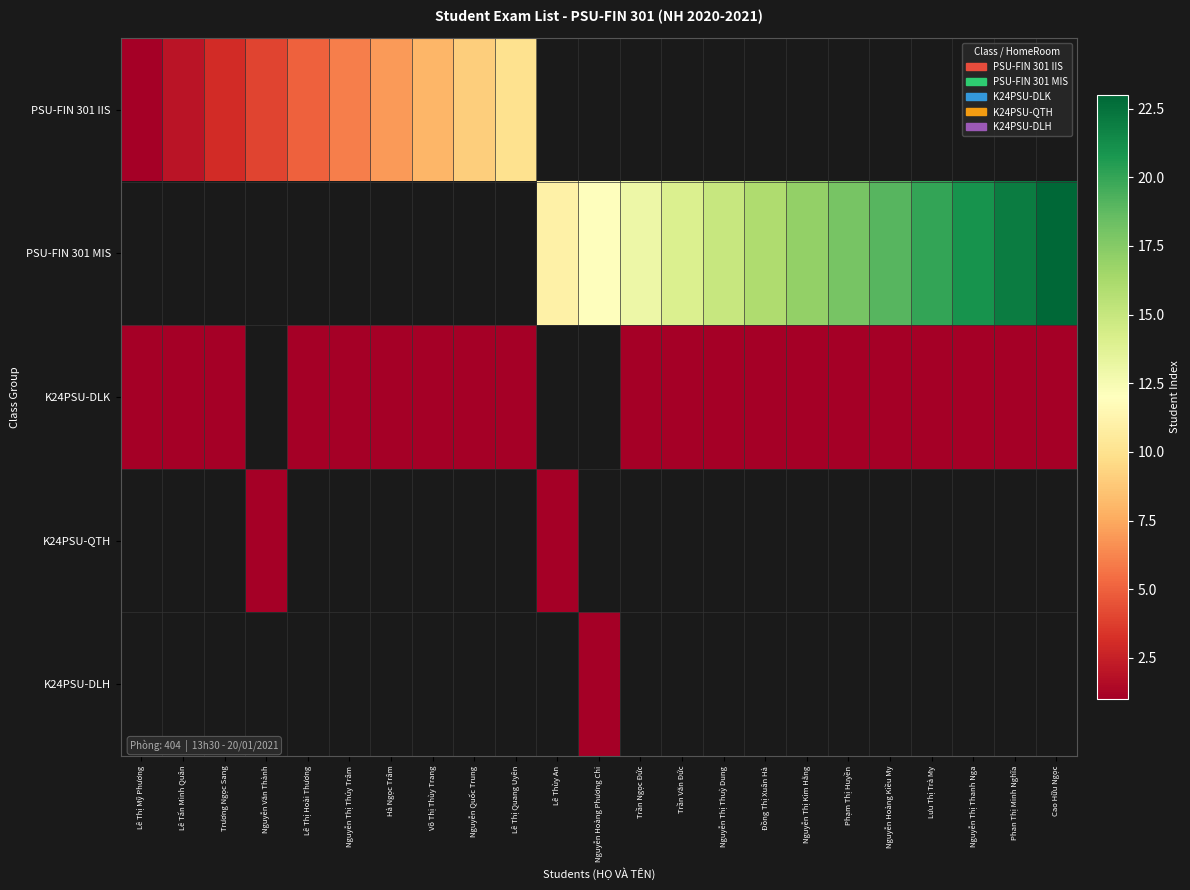

How many distinct data groups are displayed?

5